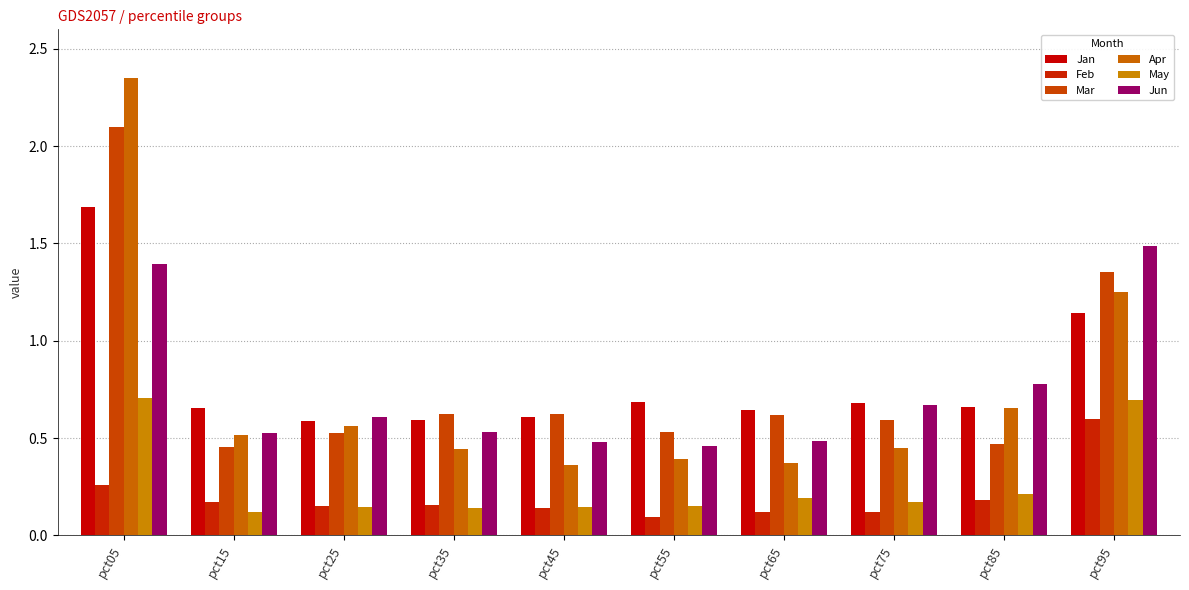

At how many categories does at least one series exceed 0?

10